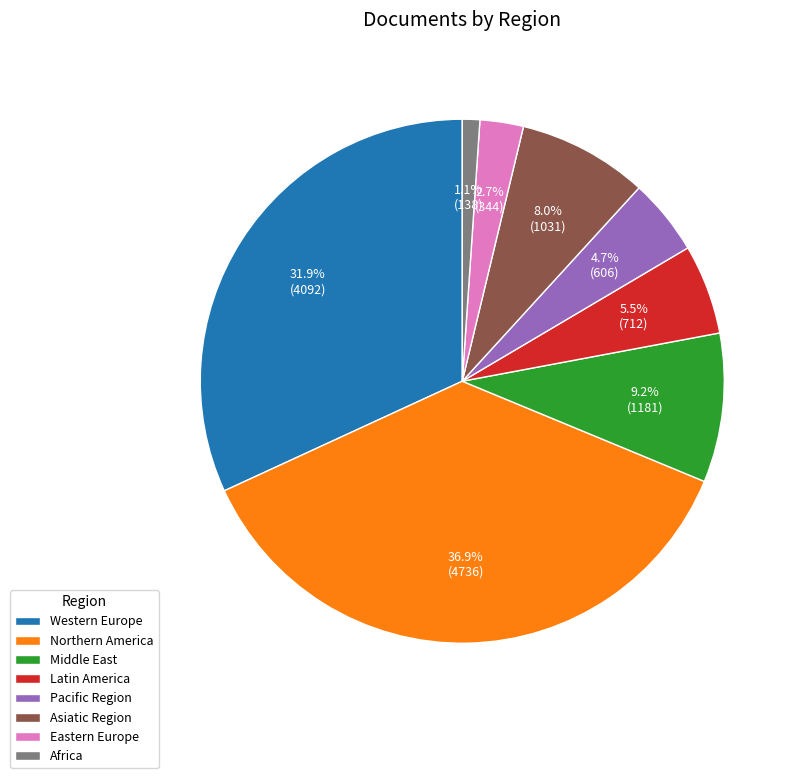

Which slice is the largest?

Northern America